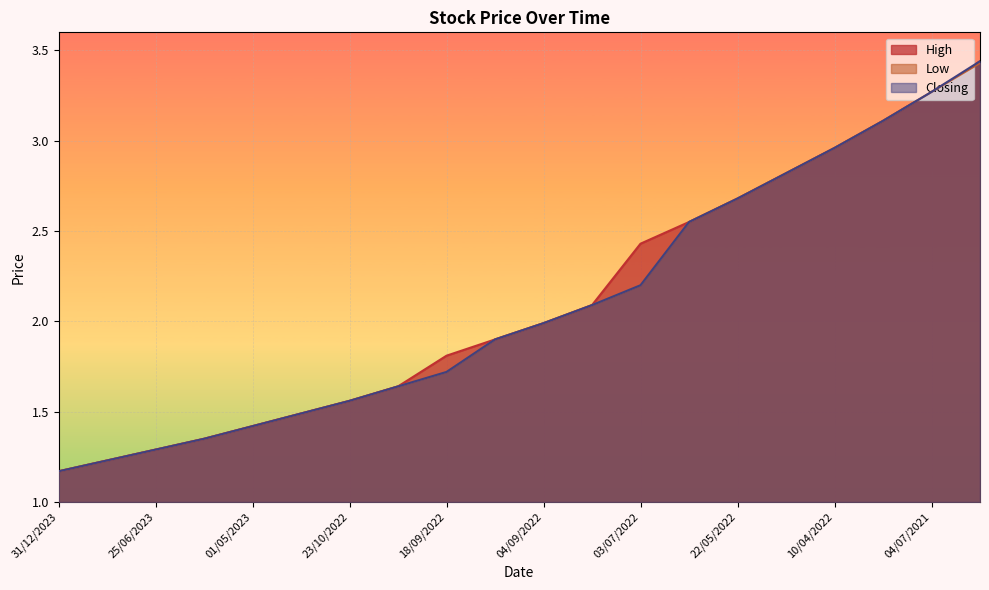

What position from the right is 02/07/2023?

19